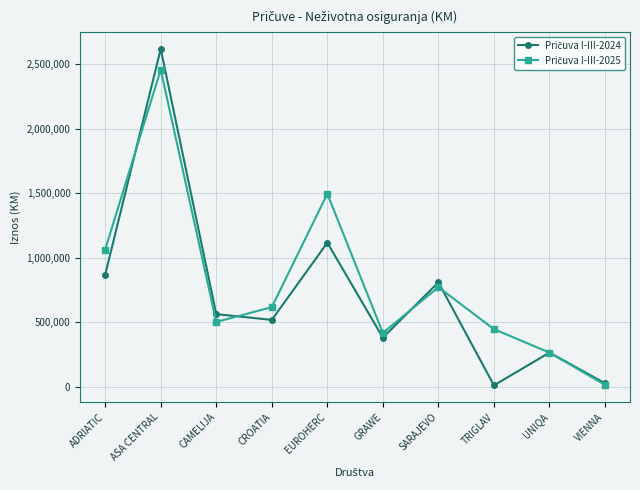

What is the label of the 10th point from the left?

VIENNA